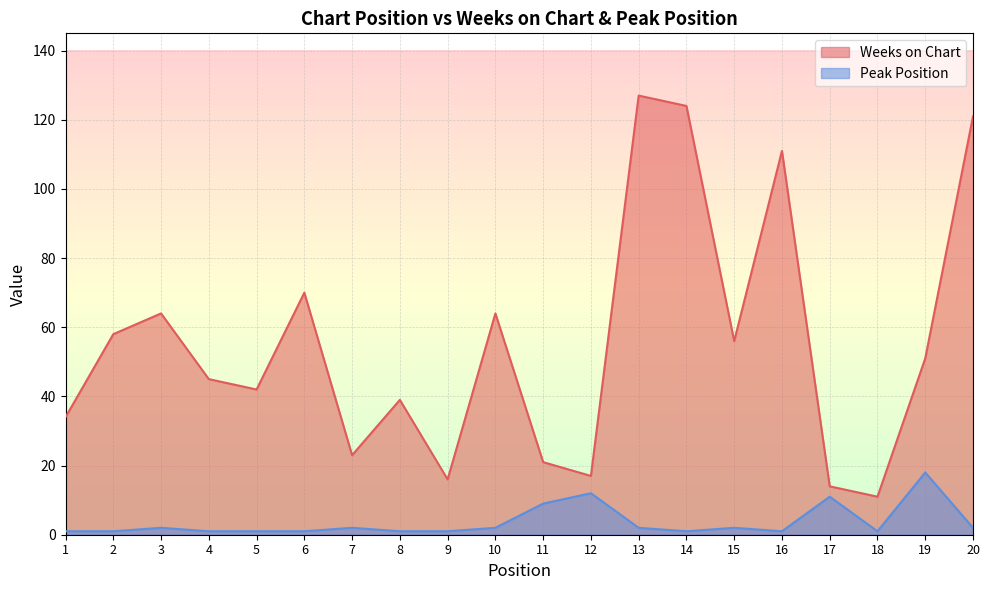

At which label does Peak Position first exceed 2?

11